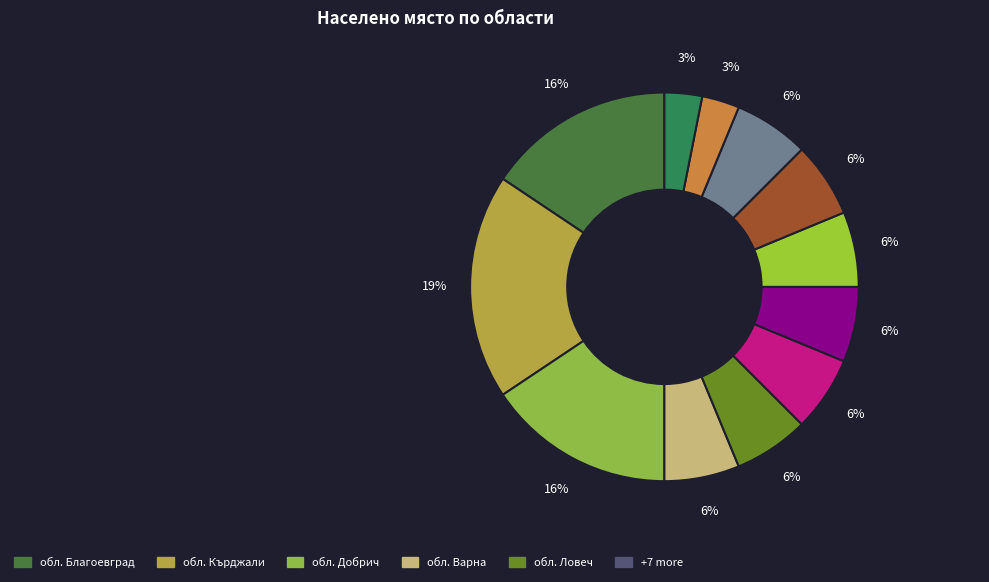

How many slices are in this pie chart?

12